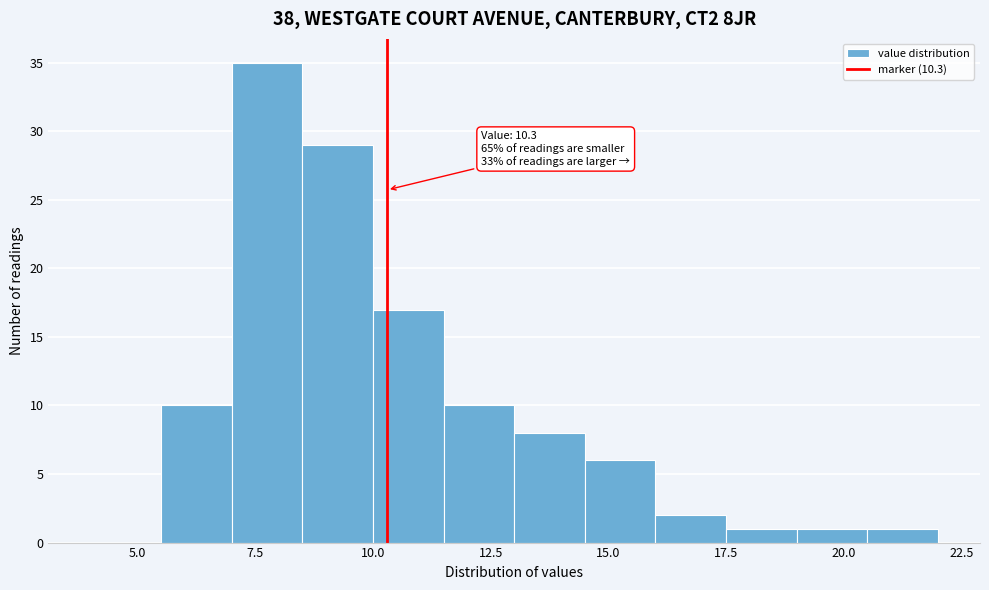

Read against the x-axis, roughly where is the centre of the tallest bar?

8.0